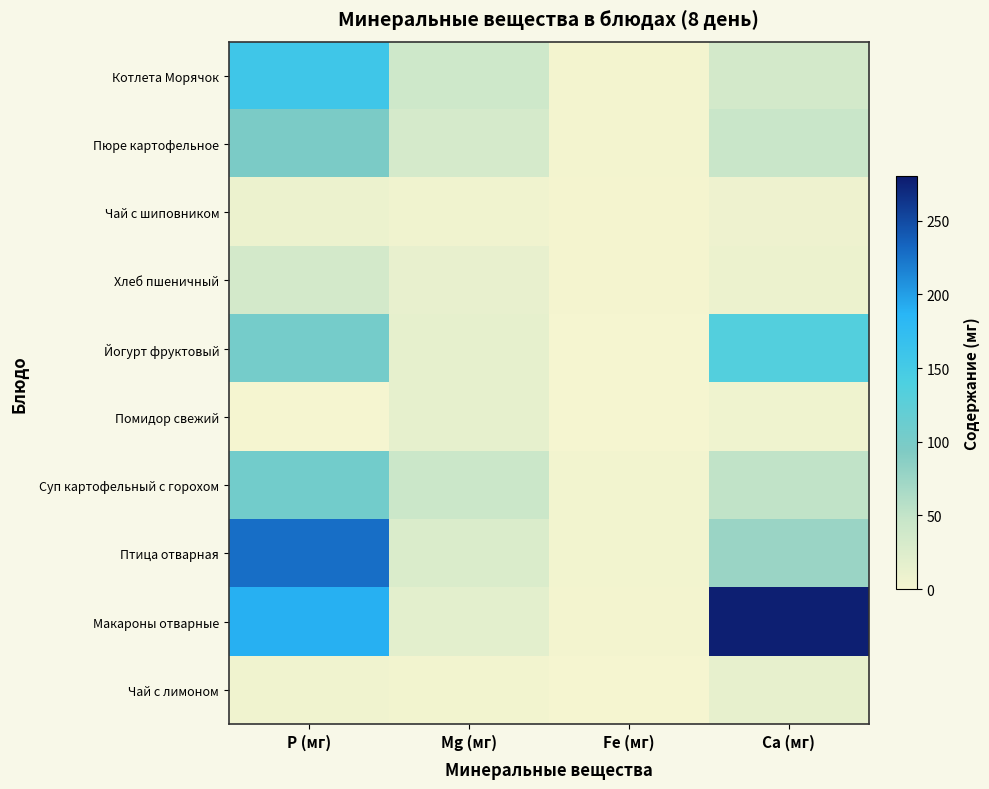

Reading left to right, extract all data points from this chart.

Котлета Морячок: P (мг)=157.1	Mg (мг)=40.1	Fe (мг)=1.3	Ca (мг)=34.7
Пюре картофельное: P (мг)=97.8	Mg (мг)=32.9	Fe (мг)=1.2	Ca (мг)=45.8
Чай с шиповником: P (мг)=8.8	Mg (мг)=4.9	Fe (мг)=0.9	Ca (мг)=7.0
Хлеб пшеничный: P (мг)=34.8	Mg (мг)=13.2	Fe (мг)=0.8	Ca (мг)=9.2
Йогурт фруктовый: P (мг)=103.2	Mg (мг)=15.6	Fe (мг)=0.1	Ca (мг)=134.4
Помидор свежий: P (мг)=0.5	Mg (мг)=15.6	Fe (мг)=0.1	Ca (мг)=6.0
Суп картофельный с горохом: P (мг)=105.7	Mg (мг)=42.7	Fe (мг)=2.5	Ca (мг)=51.2
Птица отварная: P (мг)=227.5	Mg (мг)=27.6	Fe (мг)=2.5	Ca (мг)=76.3
Макароны отварные: P (мг)=189.4	Mg (мг)=19.1	Fe (мг)=1.2	Ca (мг)=276.8
Чай с лимоном: P (мг)=4.4	Mg (мг)=2.4	Fe (мг)=0.4	Ca (мг)=14.2